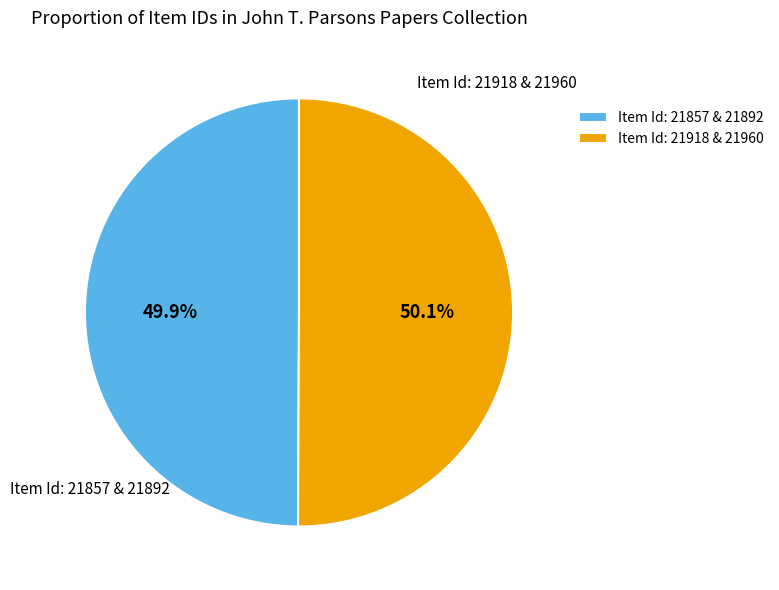

Is the sum of Item Id: 21857 & 21892 and Item Id: 21918 & 21960 greater than half?

Yes